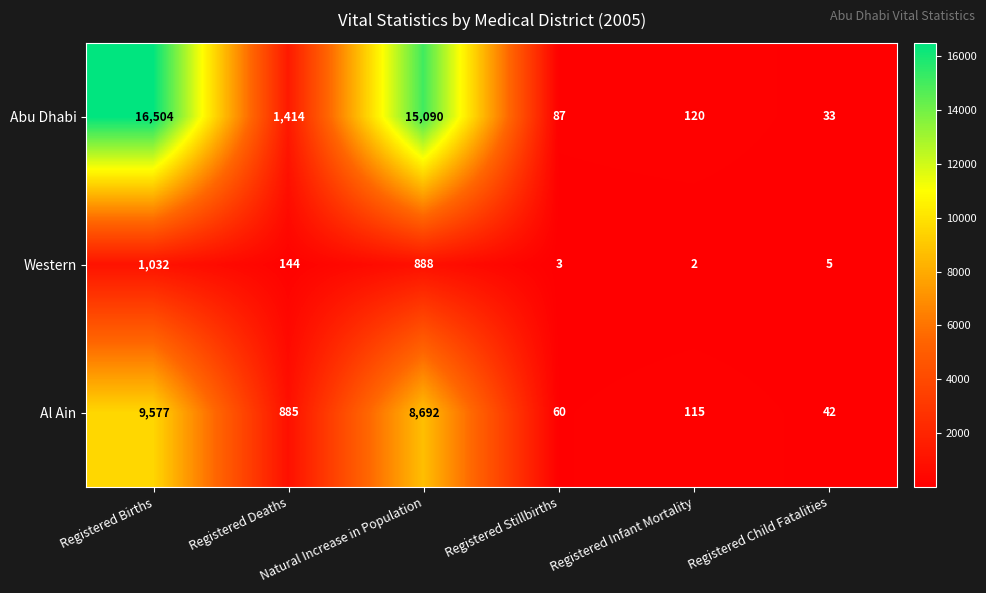

List the series in order of their peak value, lowest first.

Western, Al Ain, Abu Dhabi